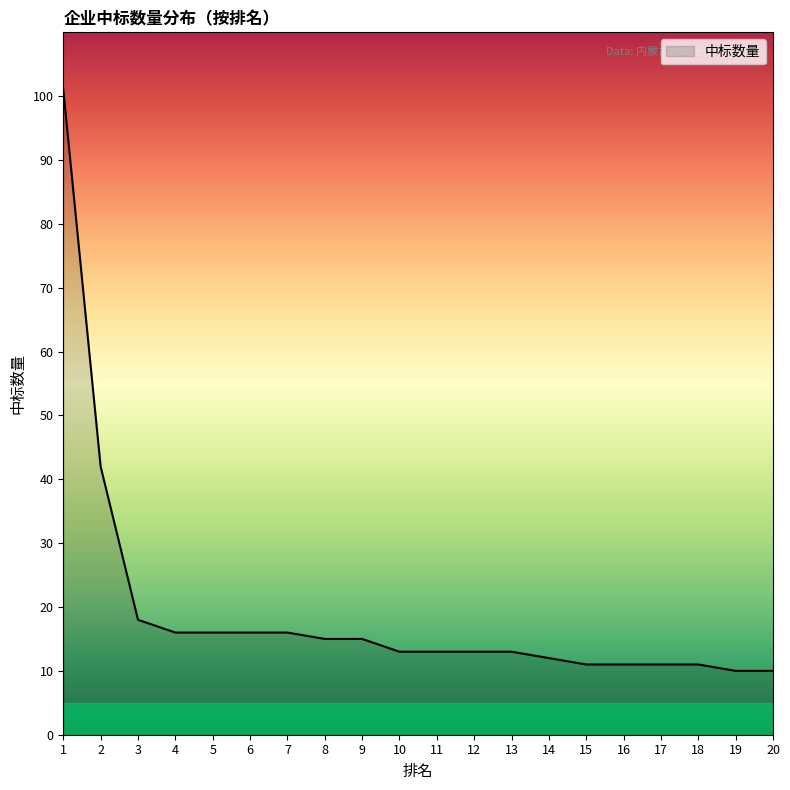

The value at 4 is 24. True or false?

False